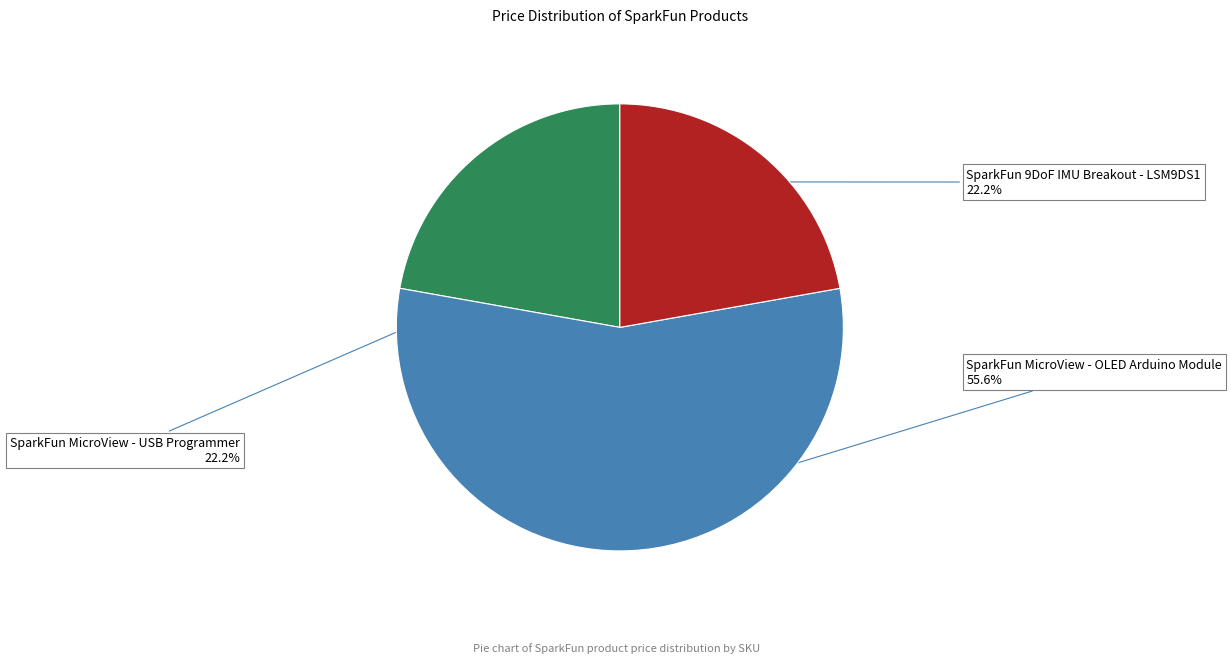

What is the ratio of the value at SparkFun 9DoF IMU Breakout - LSM9DS1 to the value at SparkFun MicroView - USB Programmer?

1.0